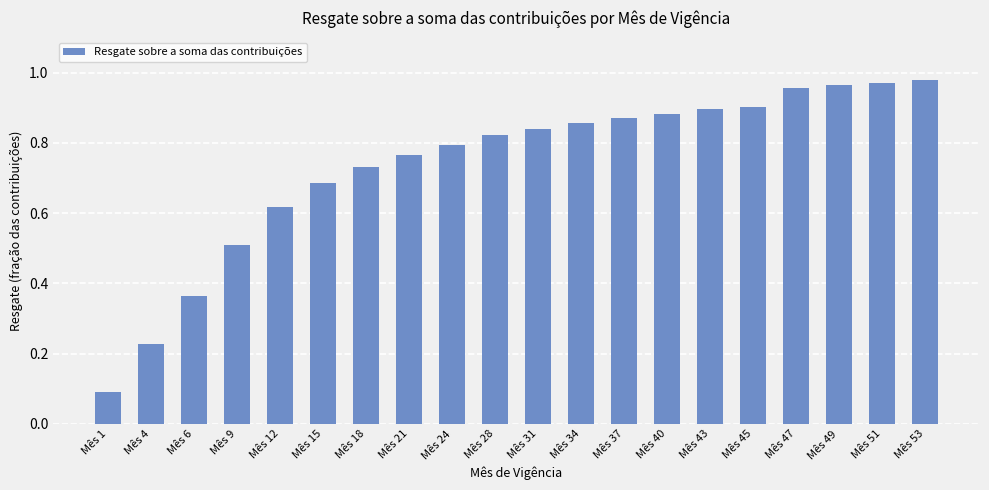

What is the sum of the values at Mês 37 and Mês 28?

1.7